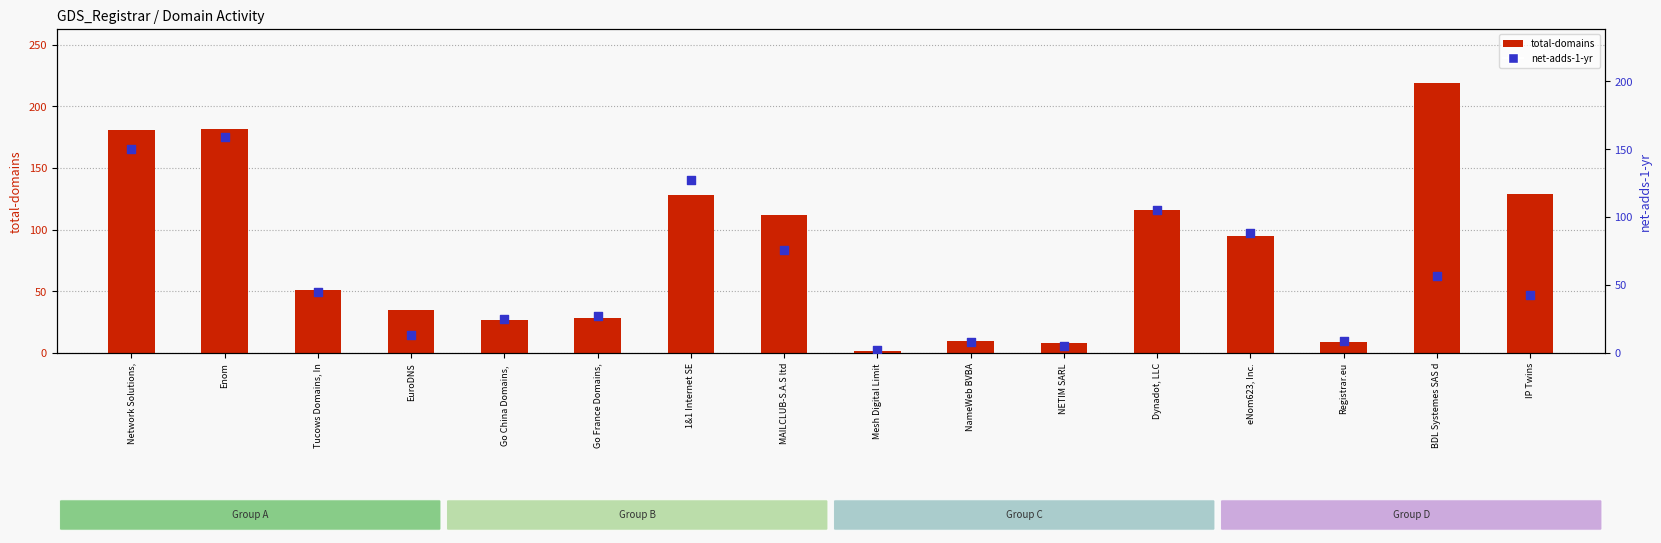

Which series has the largest total across all categories?

total-domains